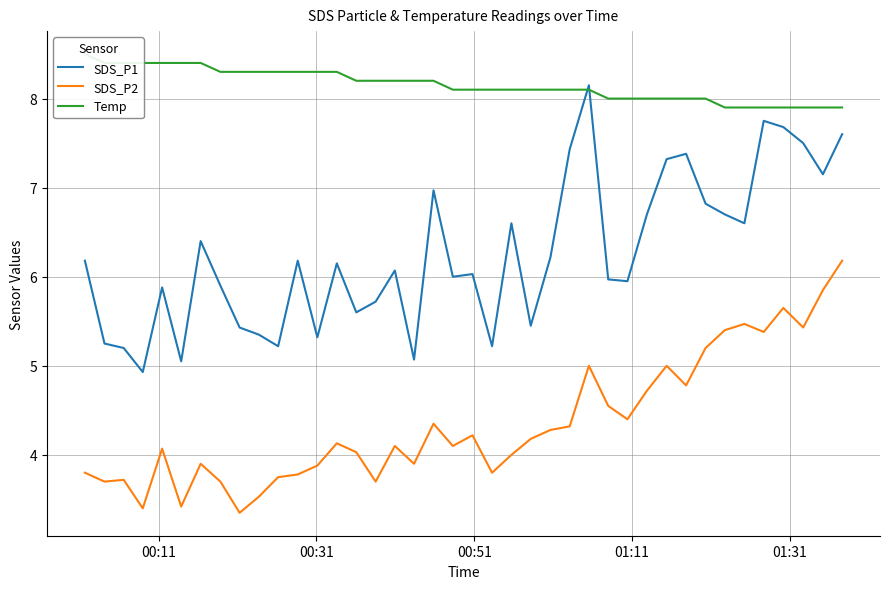

List the series in order of their overall mean, lowest first.

SDS_P2, SDS_P1, Temp